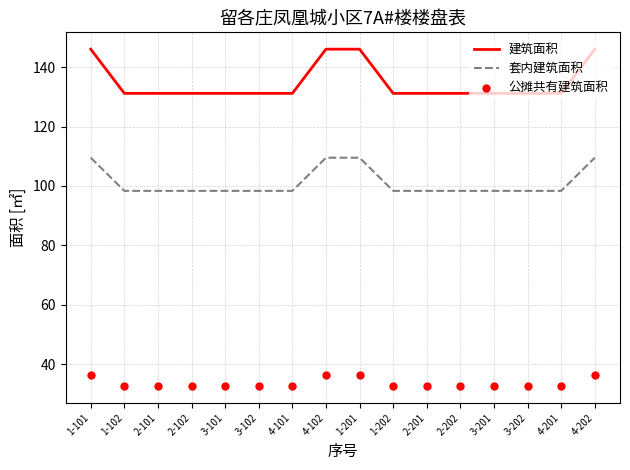

True or false: 公摊共有建筑面积 has a value of 52.3 at 1-201.

False